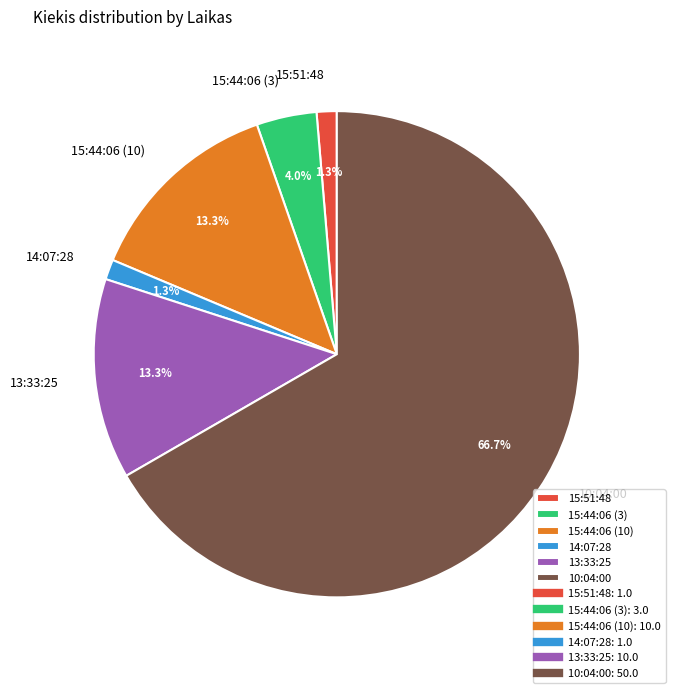

To the nearest percent, what is the difference between the 14:07:28 and 10:04:00 slice percentages?

65%